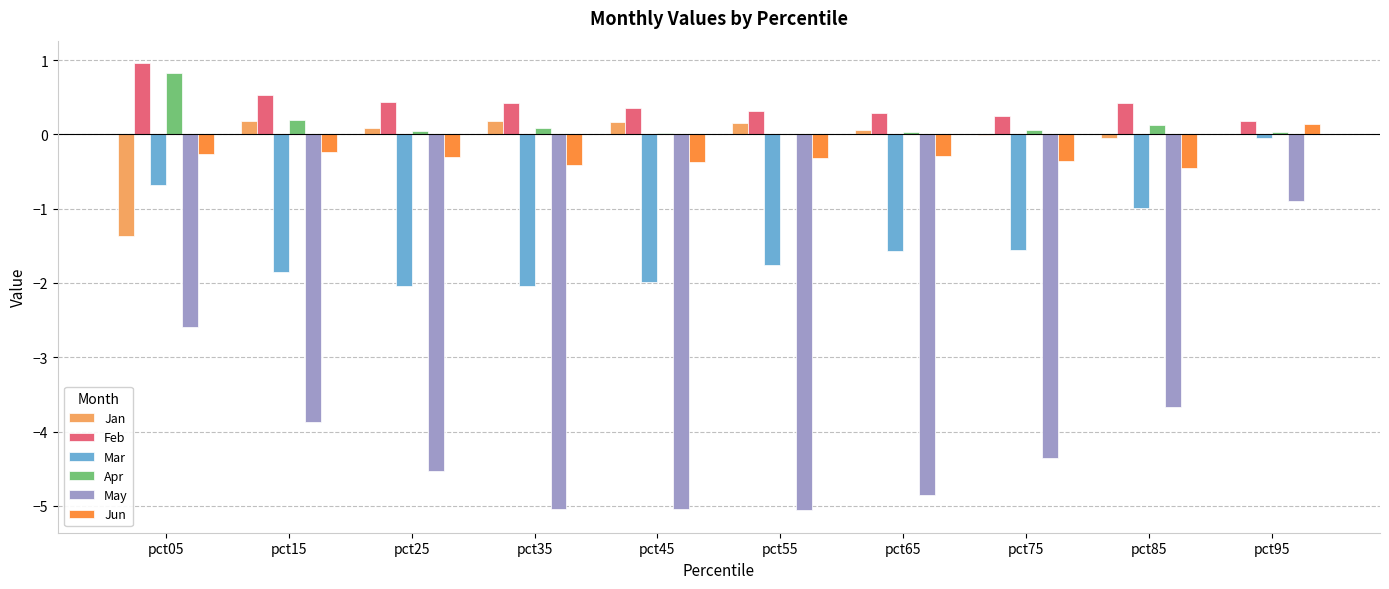

What are all the series names shown in the legend?

Jan, Feb, Mar, Apr, May, Jun